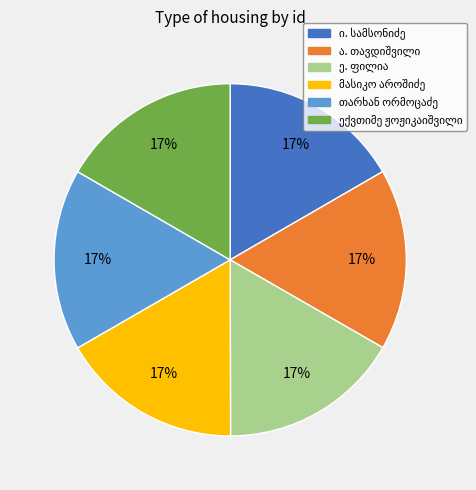

Is there a majority slice in this chart?

No